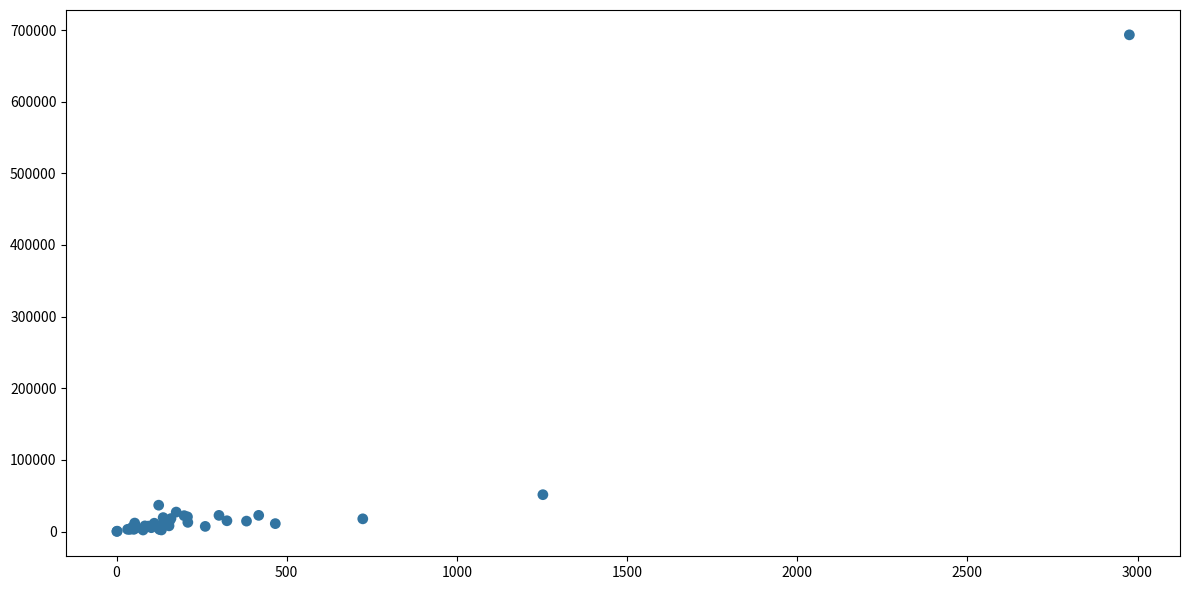

What Y value in the scatter plot is closest to 346751?

51412